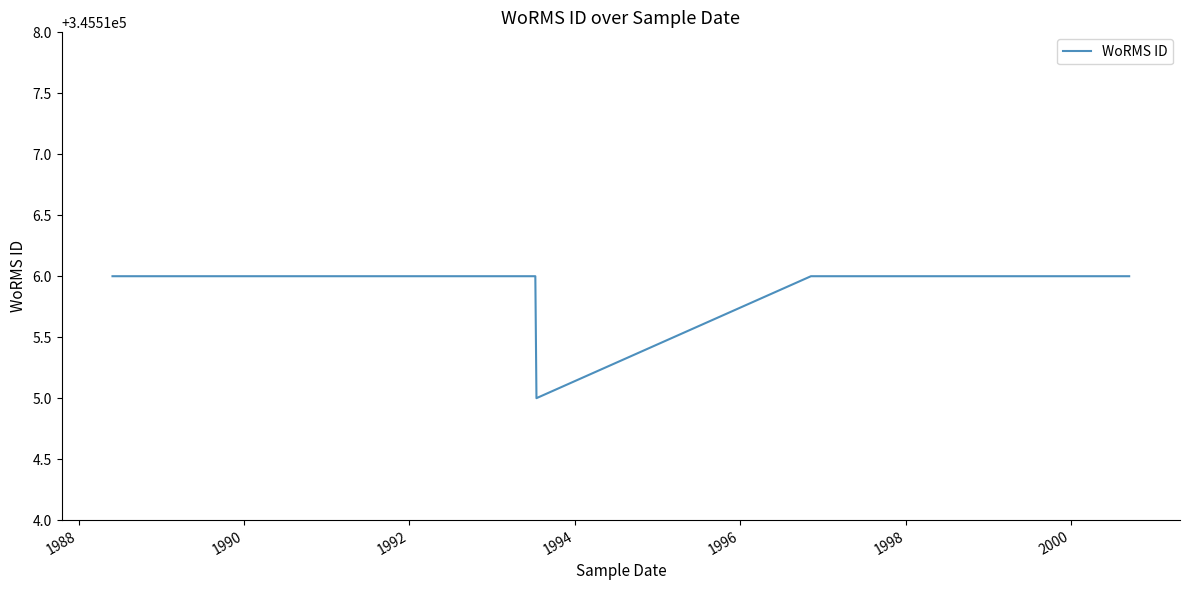

Reading right to left, extract all data points from this chart.

345516	345516	345515	345516	345516	345516	345516	345516	345516	345516